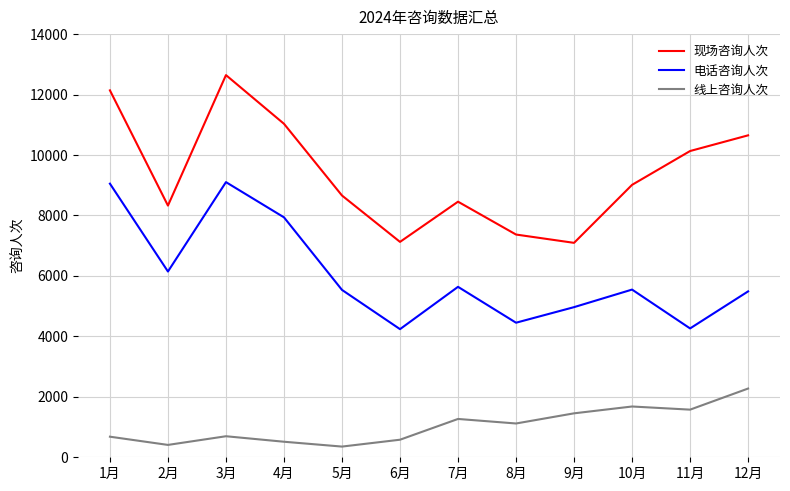

Which series has the largest total across all categories?

现场咨询人次